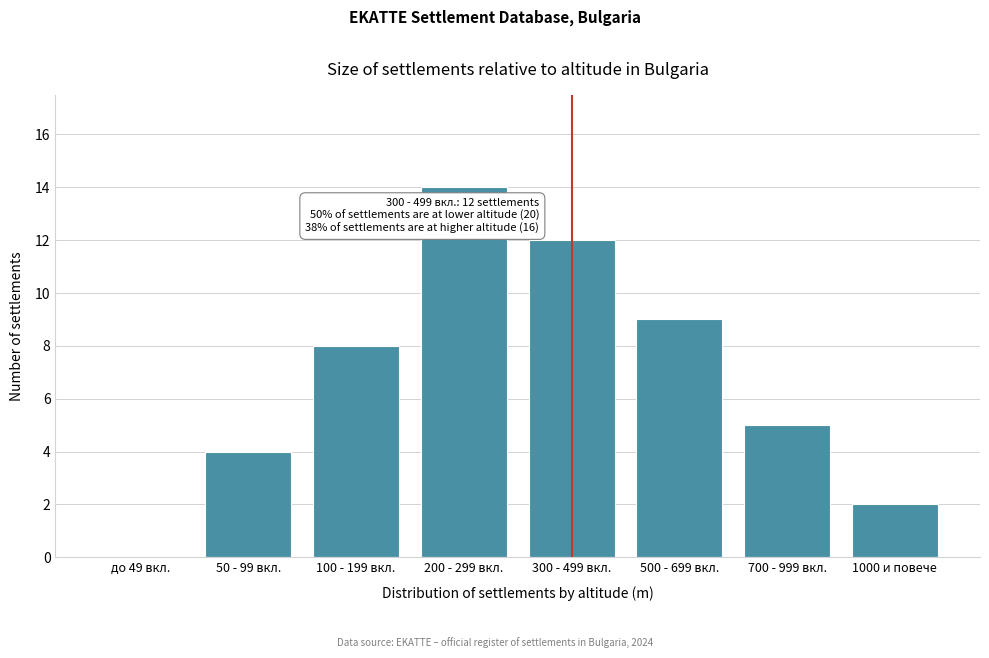

Reading left to right, extract all data points from this chart.

до 49 вкл.=0	50 - 99 вкл.=4	100 - 199 вкл.=8	200 - 299 вкл.=14	300 - 499 вкл.=12	500 - 699 вкл.=9	700 - 999 вкл.=5	1000 и повече=2